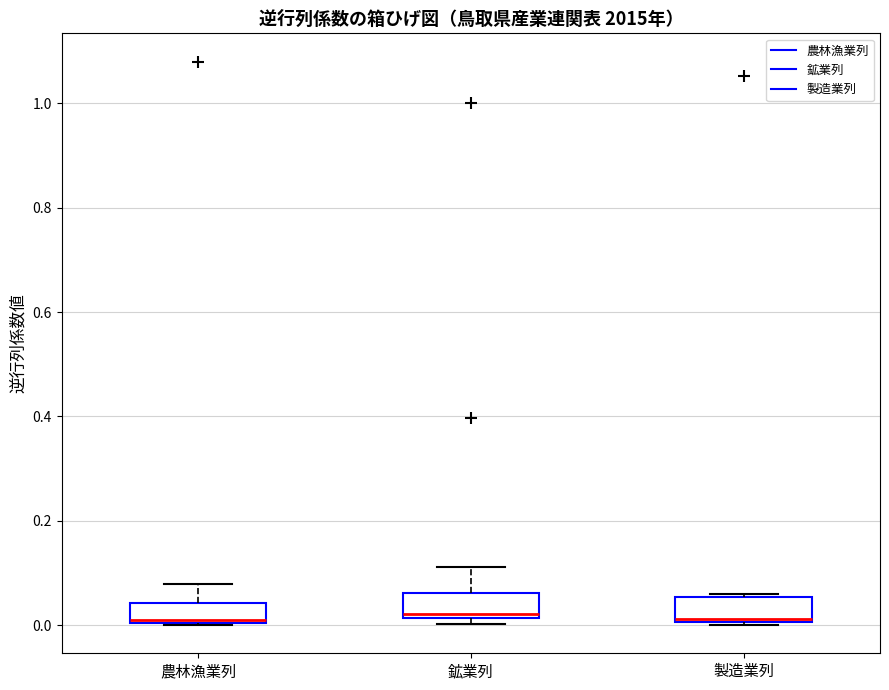

Reading left to right, read every box against the y-axis: the position of its median line, the range the box covers, and the ends of its whiskers. The values are not printed on the chart, so give them approximately, as read against the axis.

農林漁業列: median 0.02, box 0.00 to 0.04, whiskers 0.00 to 0.08
鉱業列: median 0.02 (just above the box's lower edge), box 0.02 to 0.06, whiskers 0.00 to 0.12
製造業列: median 0.02, box 0.00 to 0.06, whiskers 0.00 to 0.06